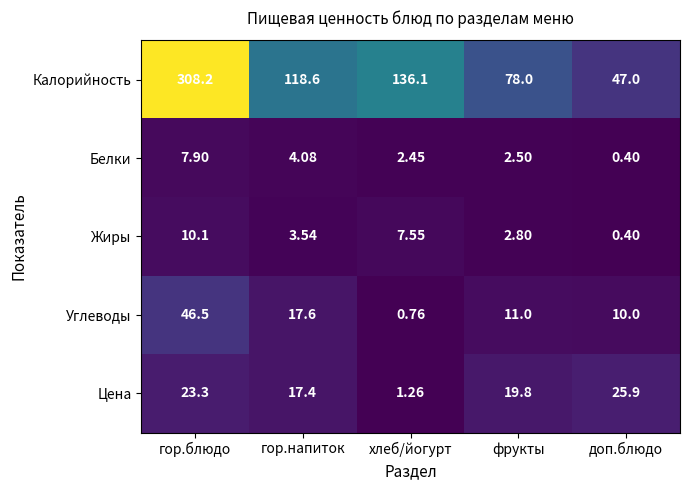

Which category has the lowest value across all series?

доп.блюдо